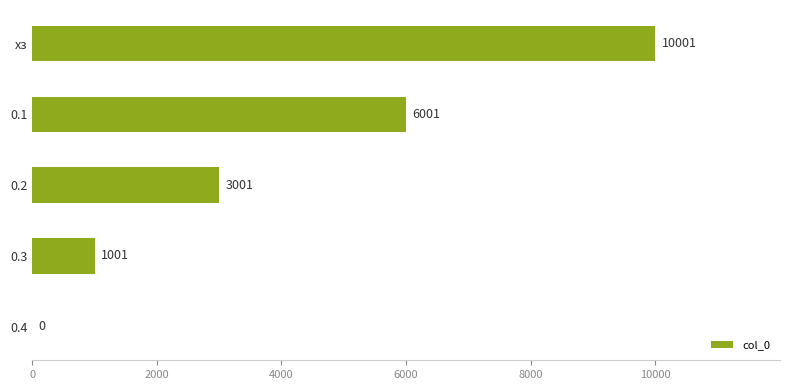

Is it true that the value at хз is 5440?

False